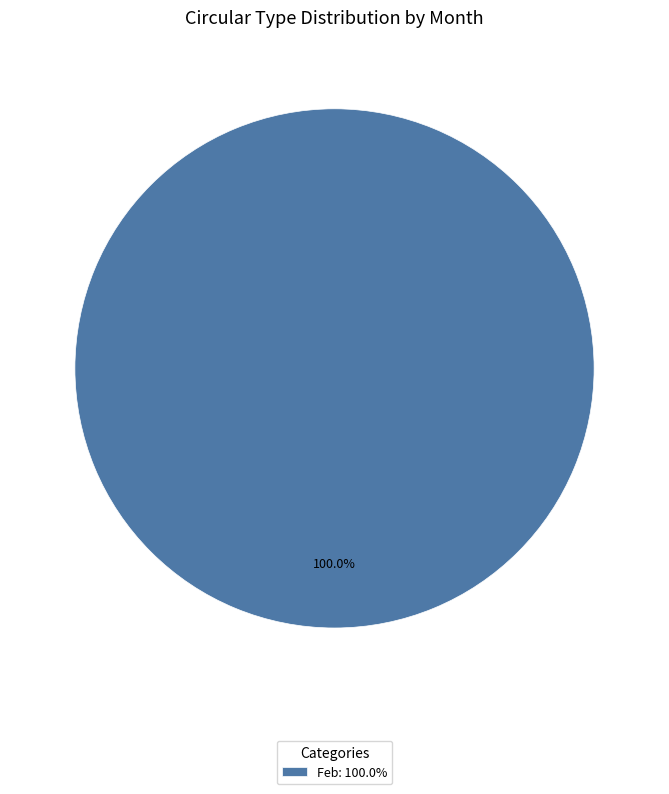

How many segments does this pie chart have?

1